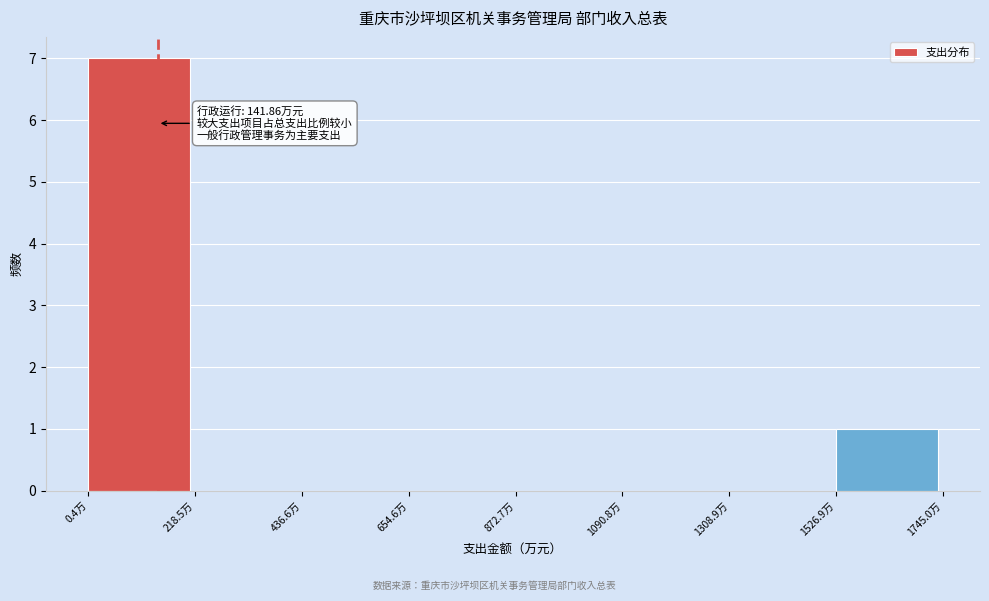

Over which range of the x-axis is the bar tallest?

0 to 200